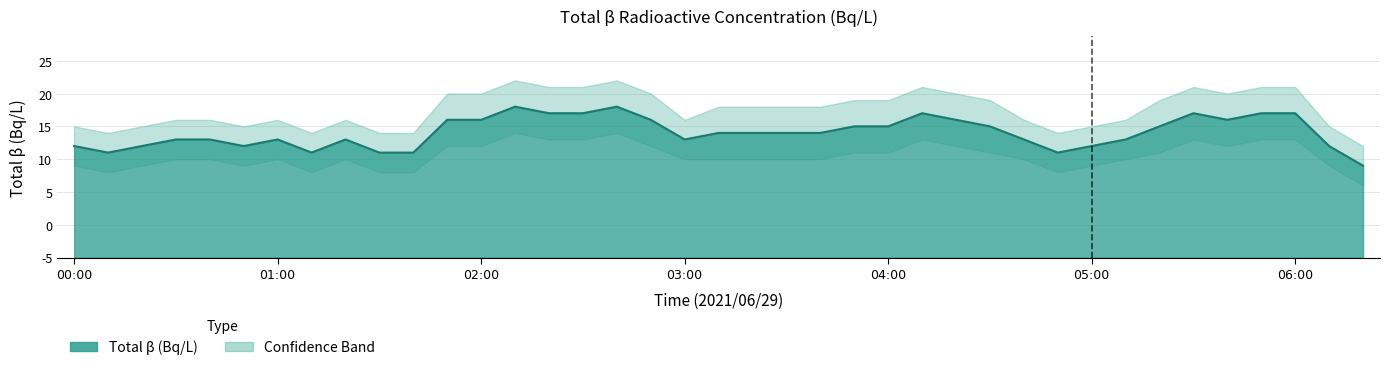

Which label corresponds to the largest value in the chart?

02:10